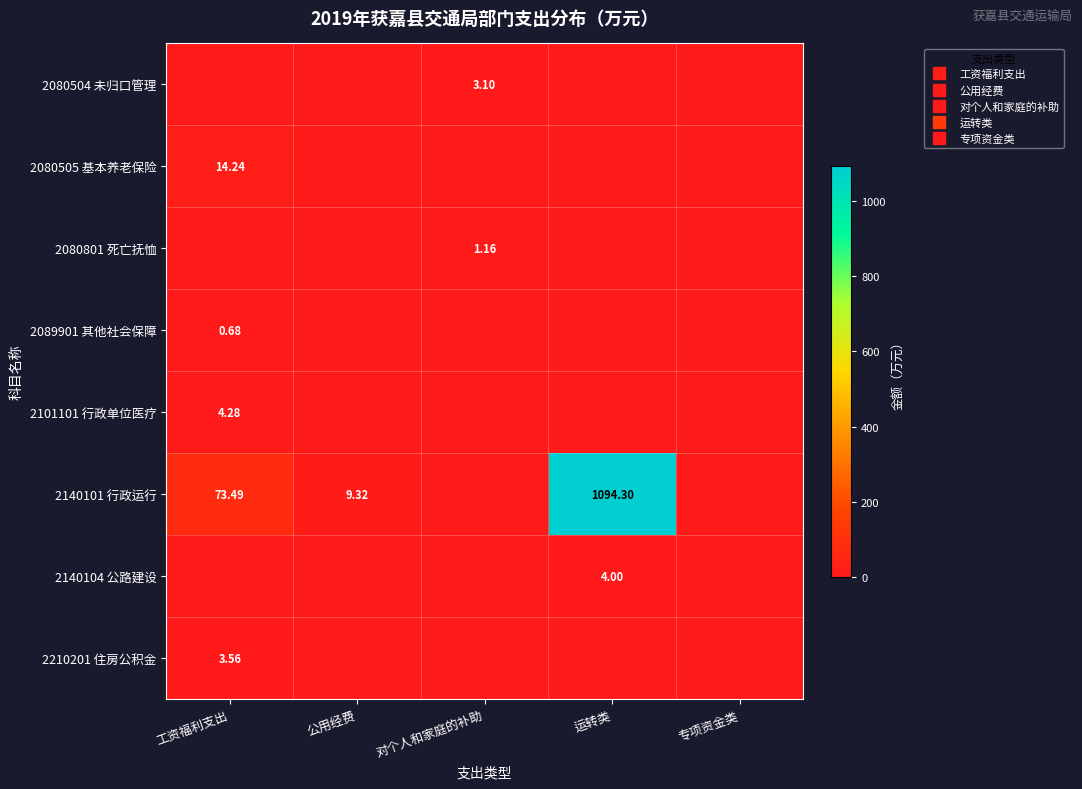

How many values in the 2140104 公路建设 series exceed 0?

1